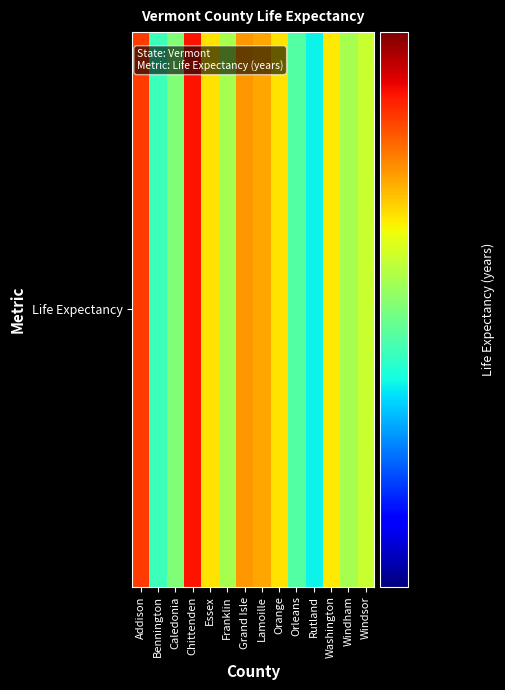

Rank the categories by value from lowest to highest.

Rutland, Bennington, Orleans, Caledonia, Franklin, Windham, Windsor, Washington, Essex, Orange, Lamoille, Grand Isle, Addison, Chittenden